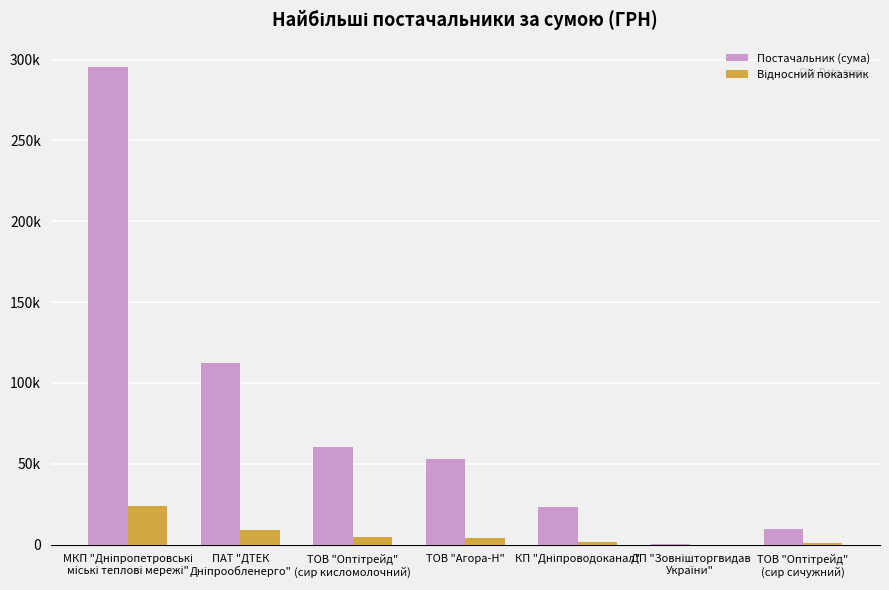

Which category has the lowest value in the Відносний показник series?

ДП "Зовнішторгвидав
України"